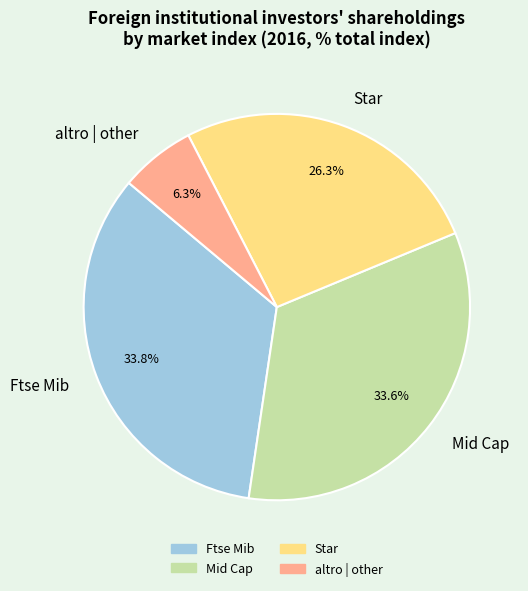

What is the smallest slice in the pie chart?

altro | other